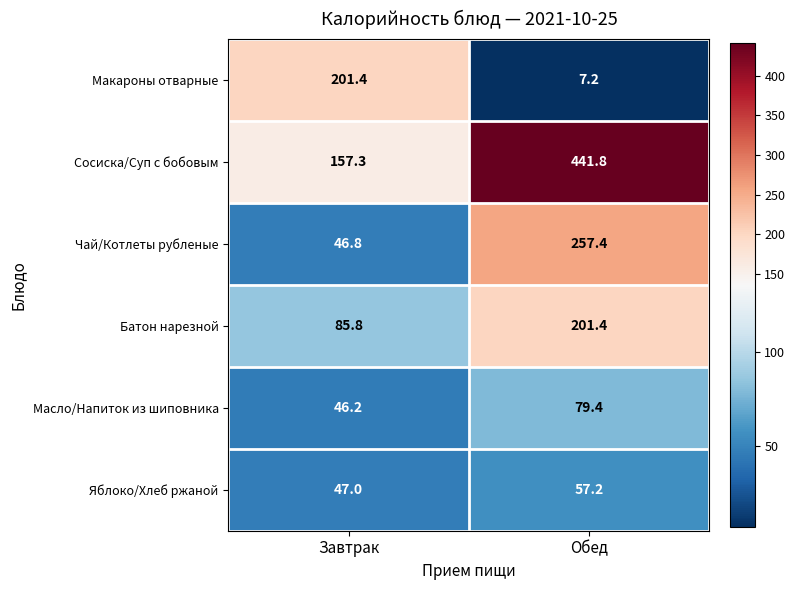

What is the total value across all series at Завтрак?

584.5